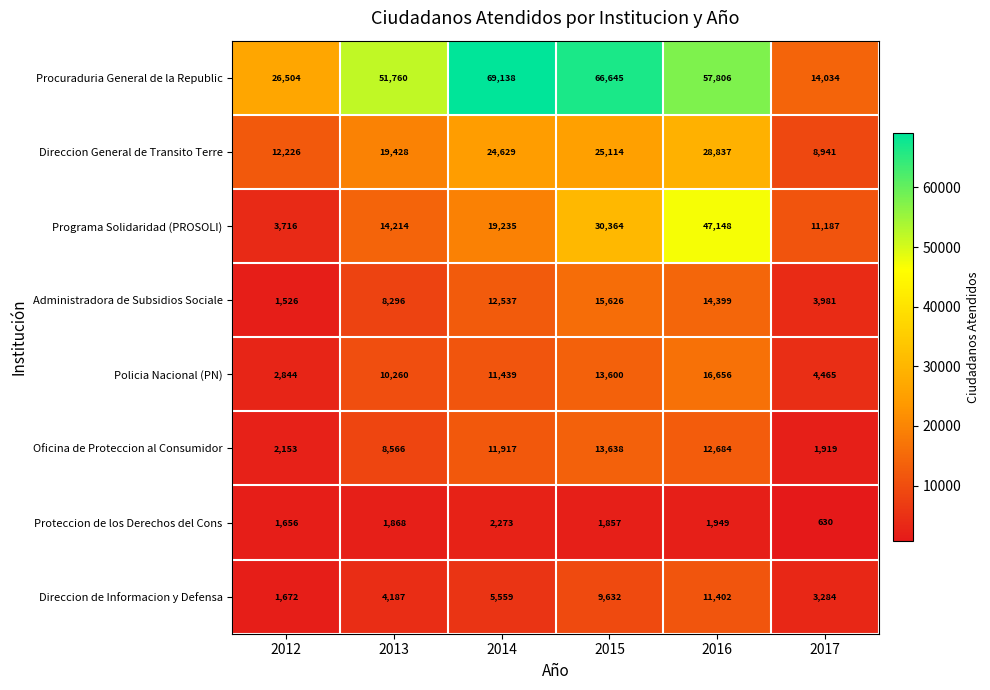

At which label does Oficina de Proteccion al Consumidor reach its peak?

2015